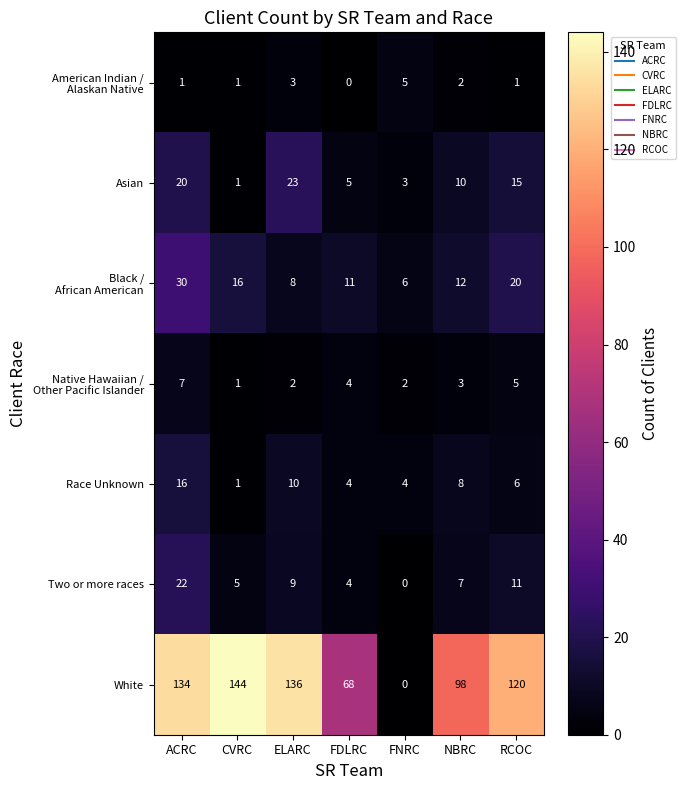

What is the difference between the maximum and minimum values in the Two or more races series?

22